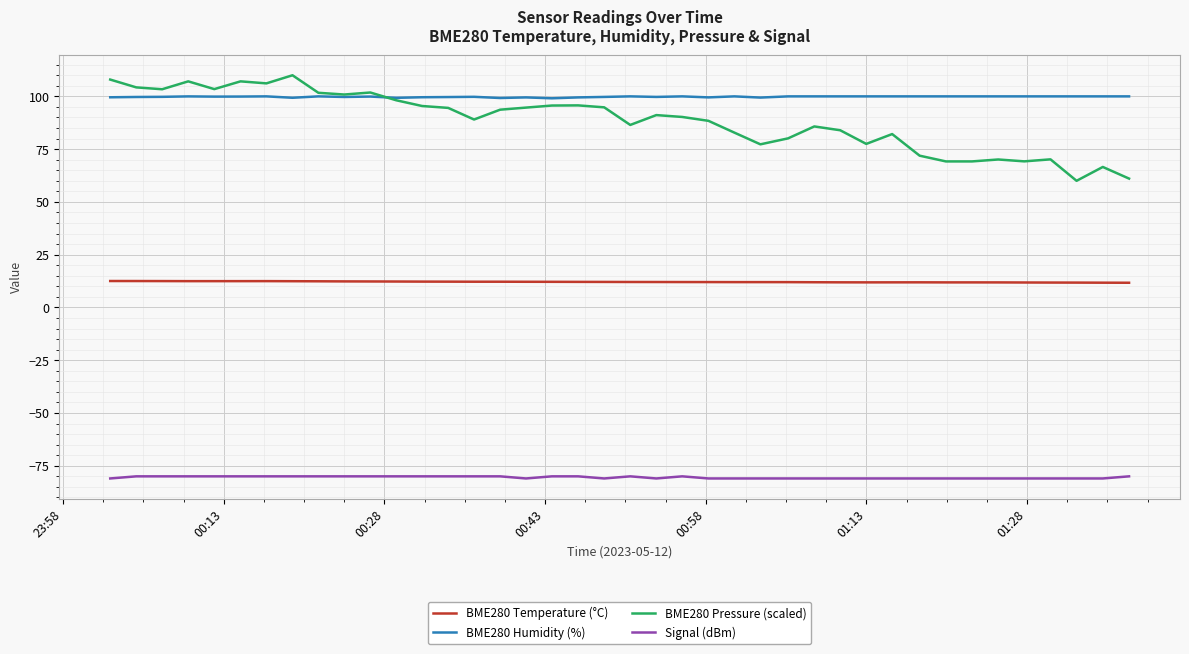

List the series in order of their peak value, lowest first.

Signal (dBm), BME280 Temperature (°C), BME280 Humidity (%), BME280 Pressure (scaled)